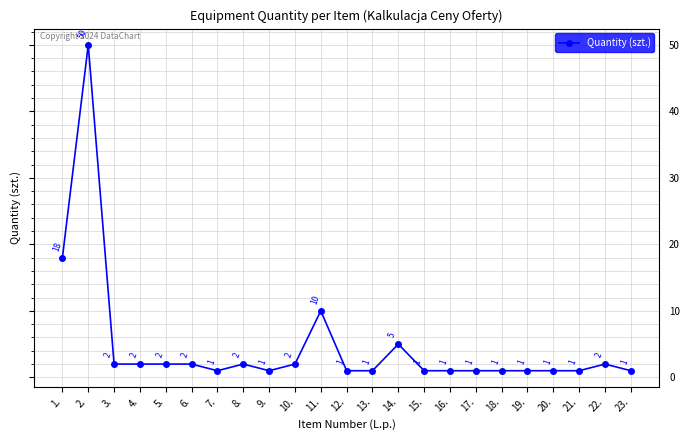

What is the label of the 14th point from the left?

14.